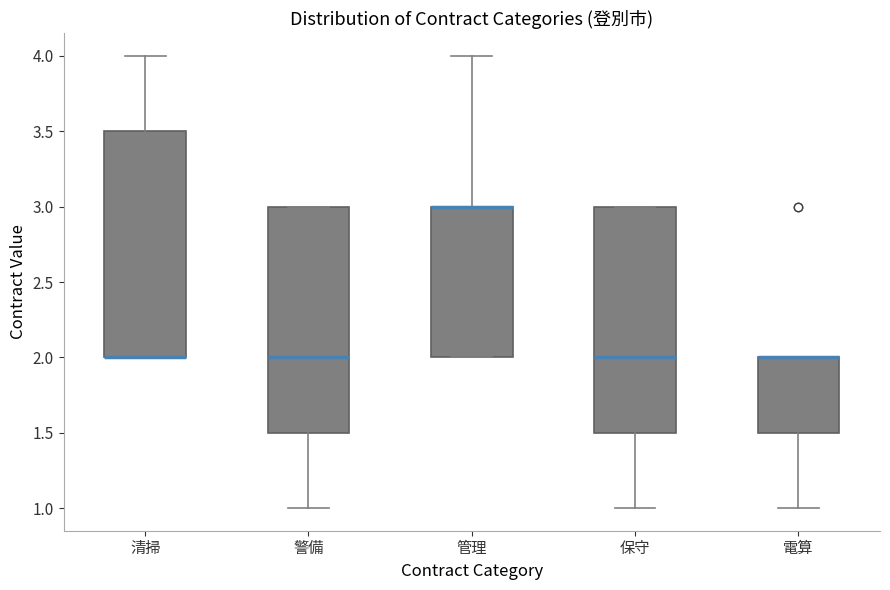

Reading left to right, transcribe this box plot: for each box, give where its median line is, the range the box spans, and where its two whiskers end, as read against the y-axis. The values are not printed on the chart, so give them approximately, as read against the axis.

清掃: median 2.0 (drawn on the box's lower edge), box 2.0 to 3.5, whiskers 2.0 to 4.0
警備: median 2.0, box 1.5 to 3.0, whiskers 1.0 to 3.0
管理: median 3.0 (drawn on the box's upper edge), box 2.0 to 3.0, whiskers 2.0 to 4.0
保守: median 2.0, box 1.5 to 3.0, whiskers 1.0 to 3.0
電算: median 2.0 (drawn on the box's upper edge), box 1.5 to 2.0, whiskers 1.0 to 2.0